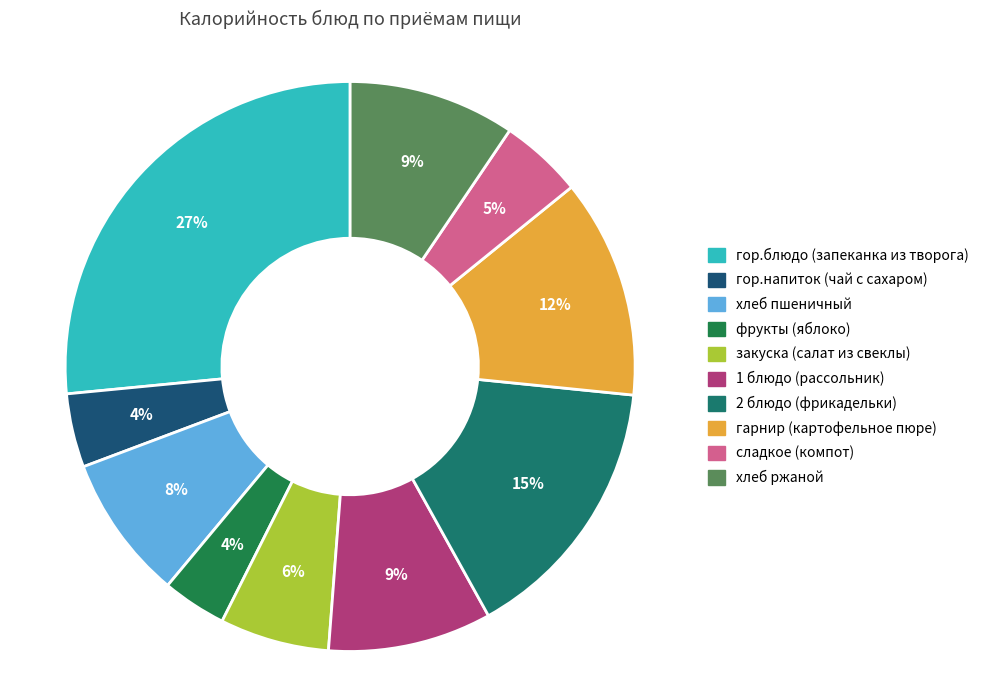

How many segments does this pie chart have?

10